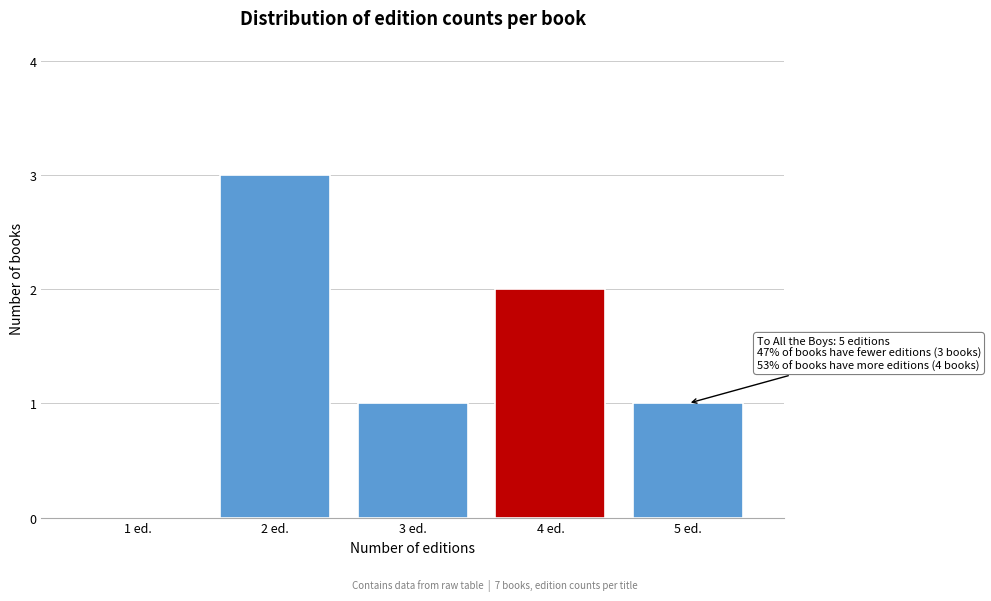

Reading left to right, transcribe all the data shown in this chart.

1 ed.=0	2 ed.=3	3 ed.=1	4 ed.=2	5 ed.=1